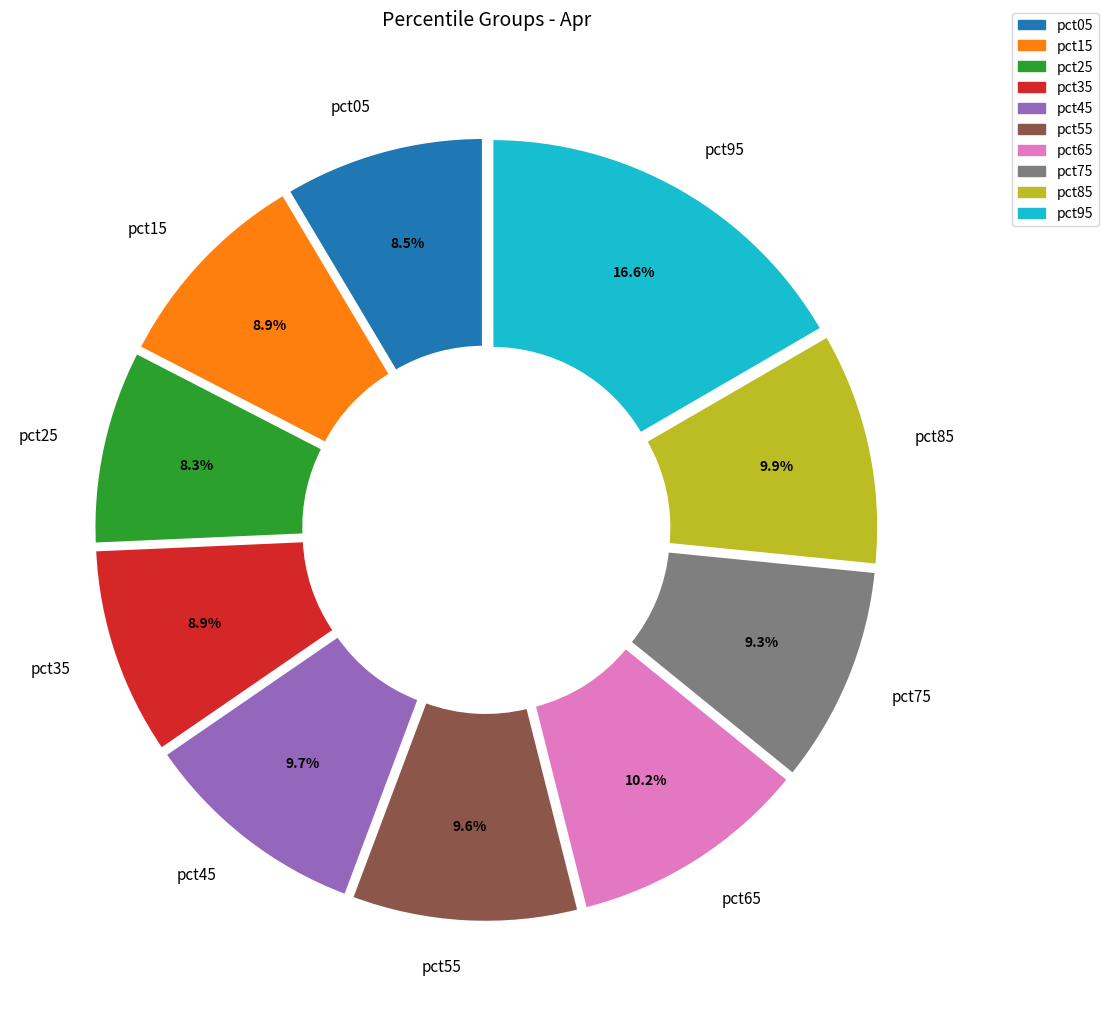

To the nearest percent, what is the average slice percentage?

10%